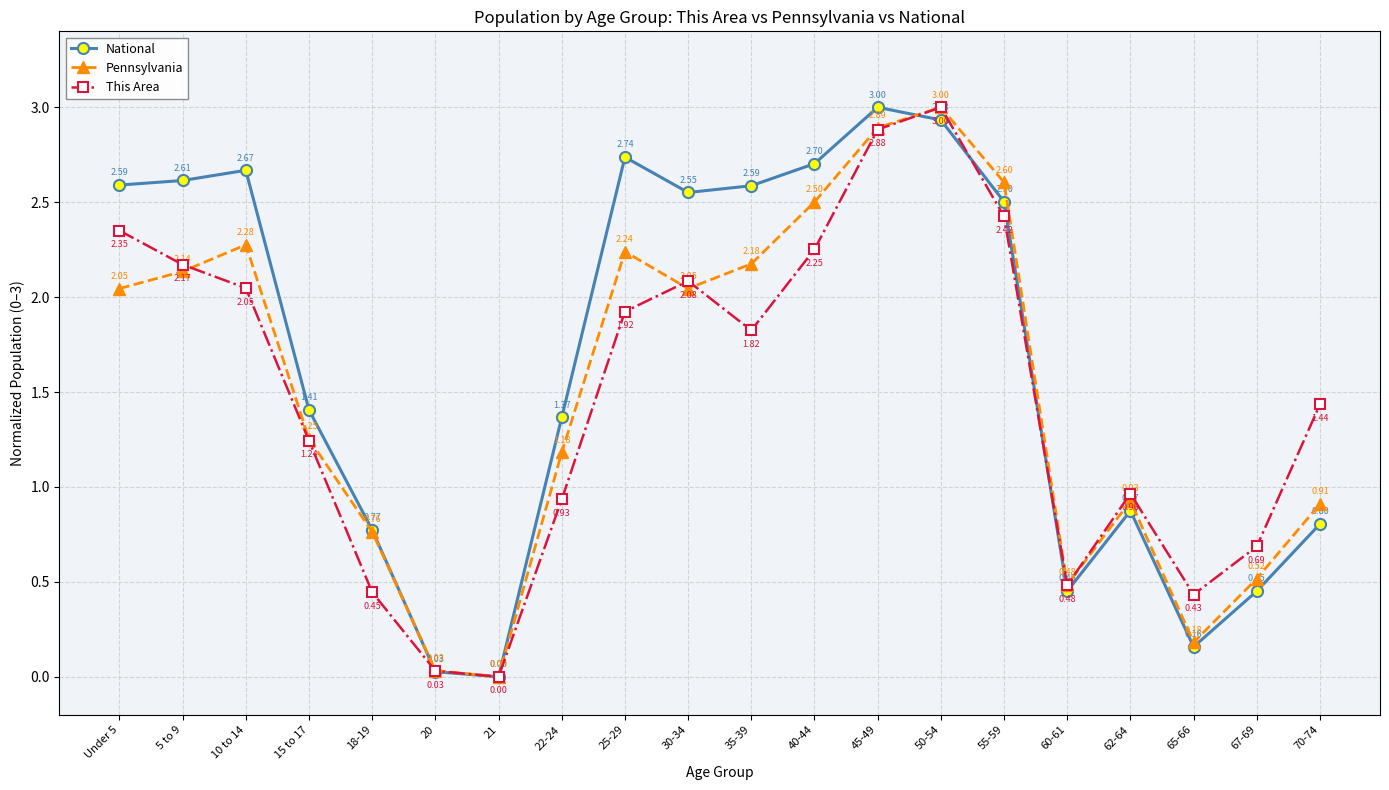

The National series shows 2.9 at 50-54. True or false?

True